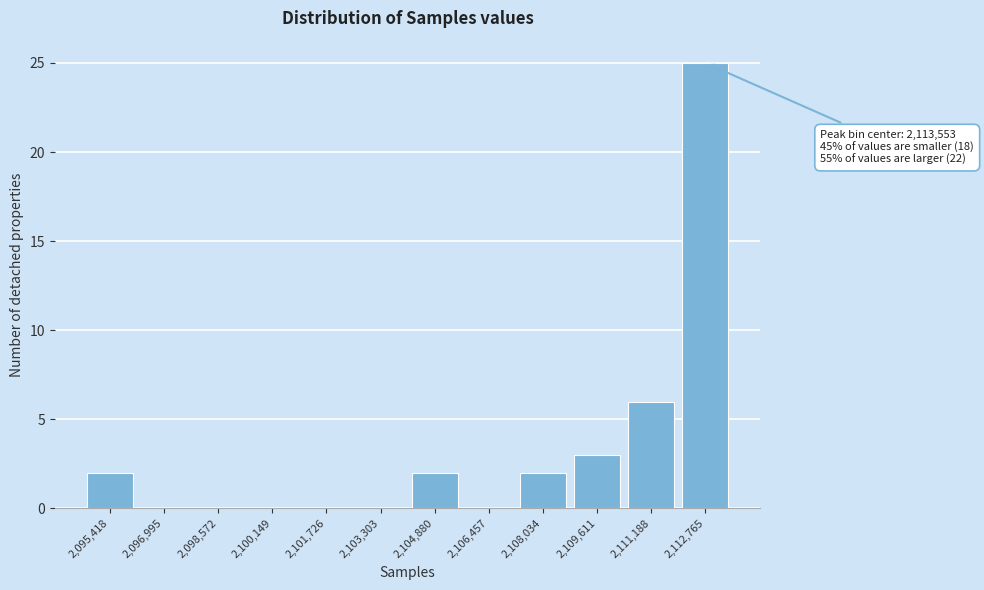

Reading right to left, what are all the values shown in this chart?

2,112,765=25	2,111,188=6	2,109,611=3	2,108,034=2	2,106,457=0	2,104,880=2	2,103,303=0	2,101,726=0	2,100,149=0	2,098,572=0	2,096,995=0	2,095,418=2